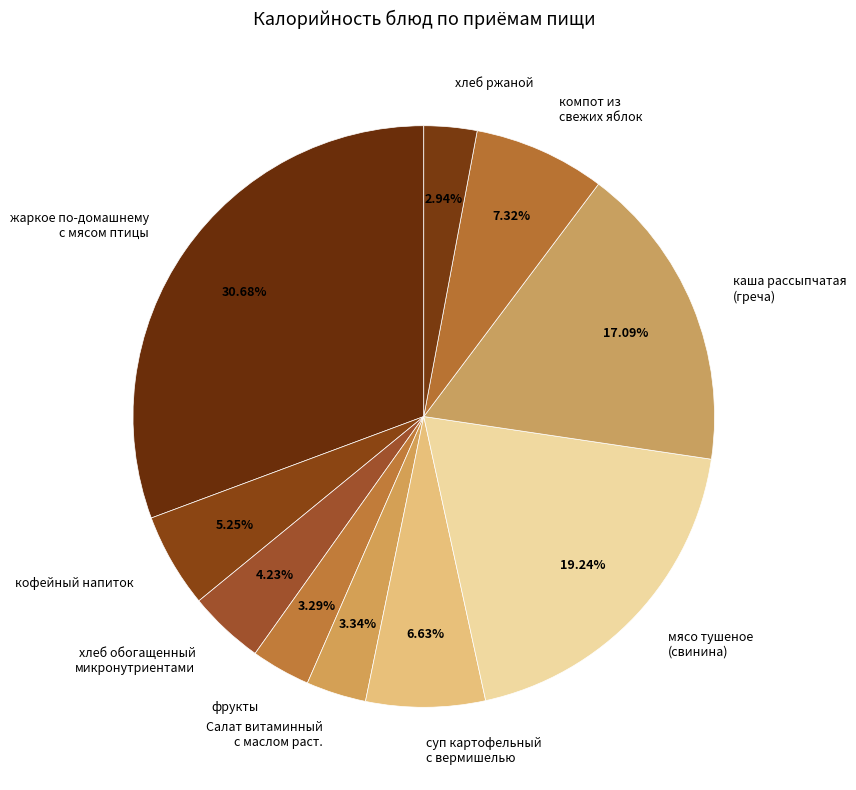

How many slices are in this pie chart?

10